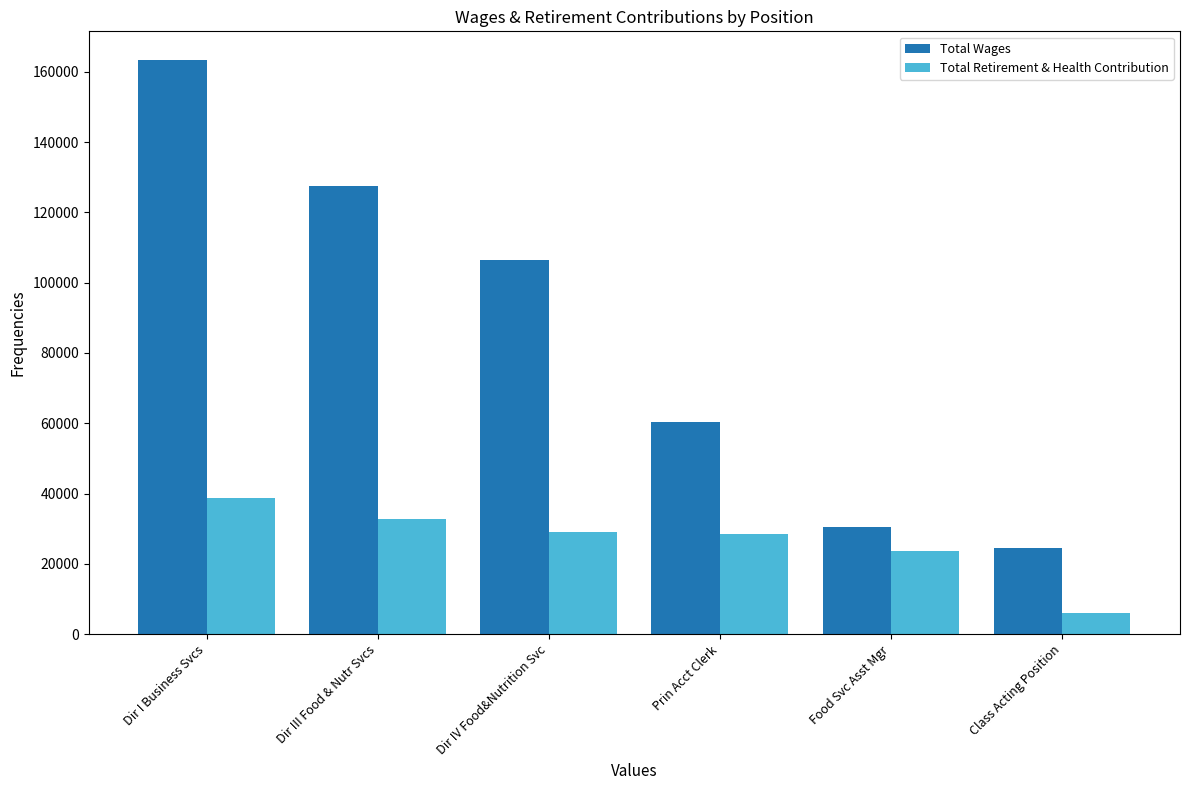

Are the bars grouped side by side (vs. stacked)?

Yes